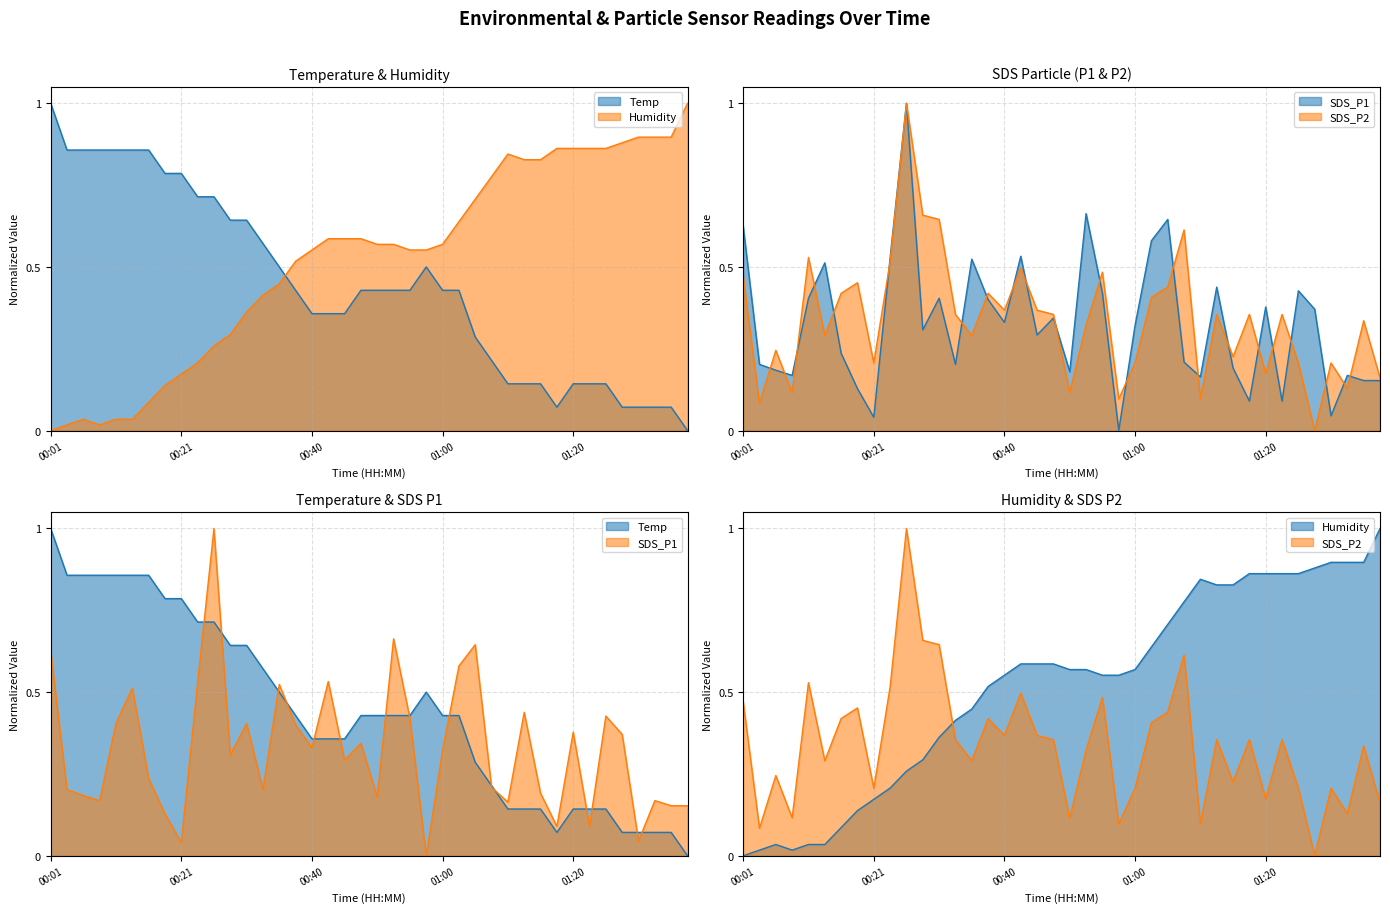

Which category has the highest value across all series?

01:39